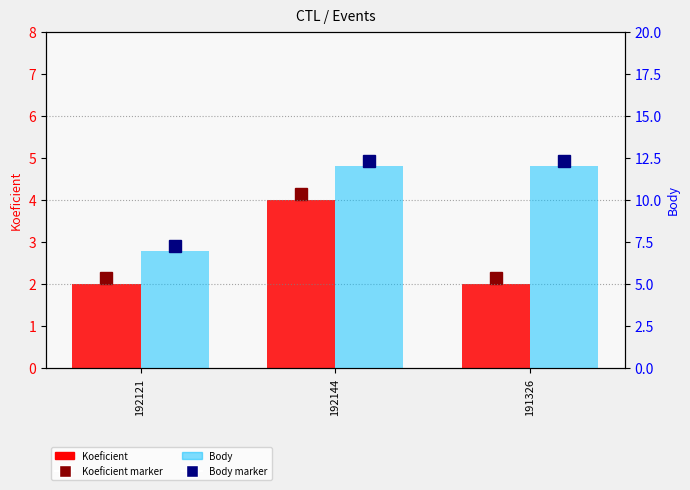

What is the sum of all Body values?

31